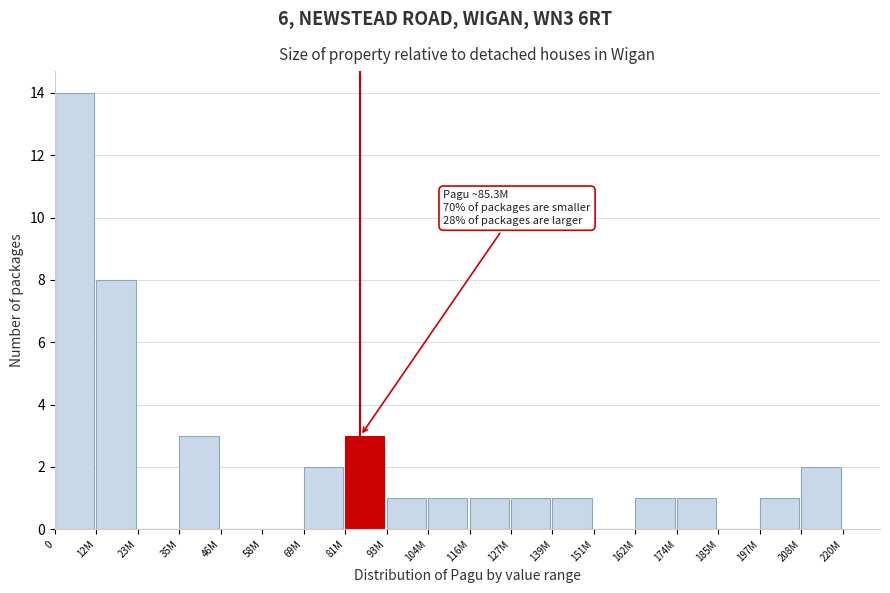

Reading left to right, transcribe all the data shown in this chart.

0=14	12M=8	23M=0	35M=3	46M=0	58M=0	69M=2	81M=3	93M=1	104M=1	116M=1	127M=1	139M=1	151M=0	162M=1	174M=1	185M=0	197M=1	208M=2